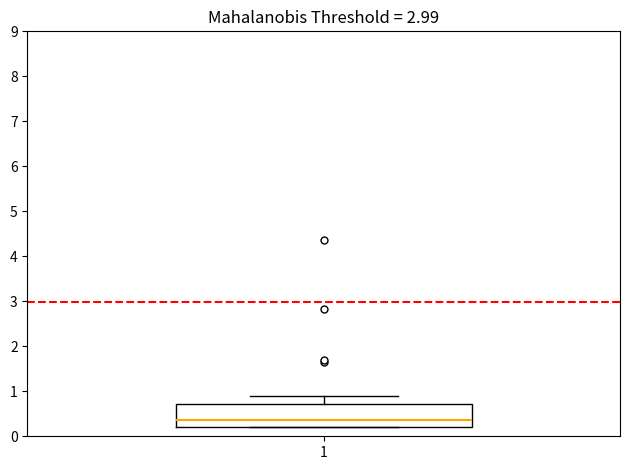

Read this box plot against the y-axis: the position of the median line, the range covered by the box, and the ends of both whiskers. The values are not printed on the chart, so give them approximately, as read against the axis.

median 0.4, box 0.2 to 0.7, whiskers 0.2 to 0.9